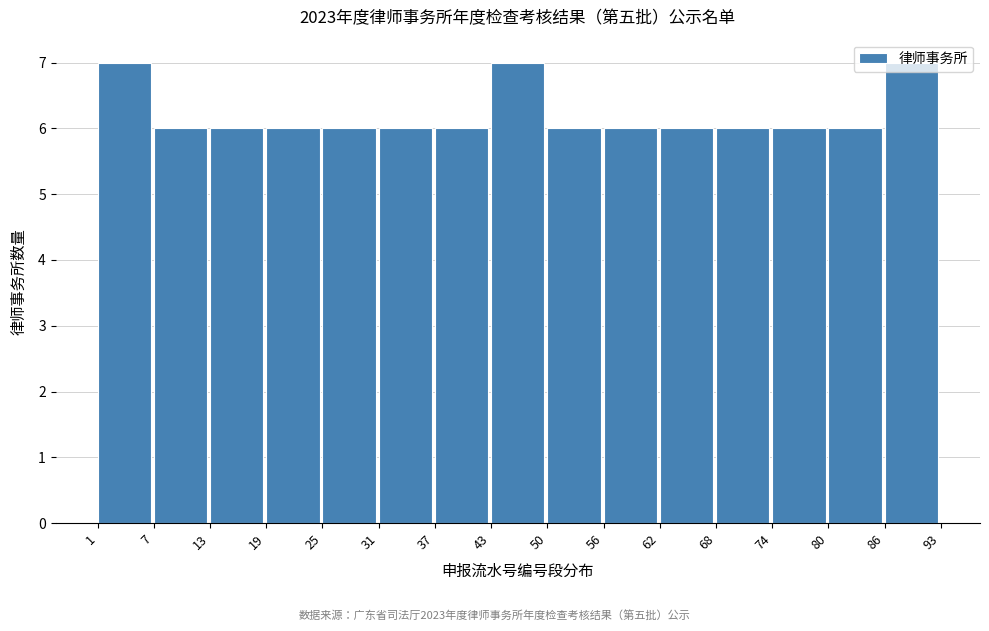

What is the height of the bar covering 13 to 19 on the x-axis? The values are not printed on the chart, so give them approximately, as read against the axis.

6